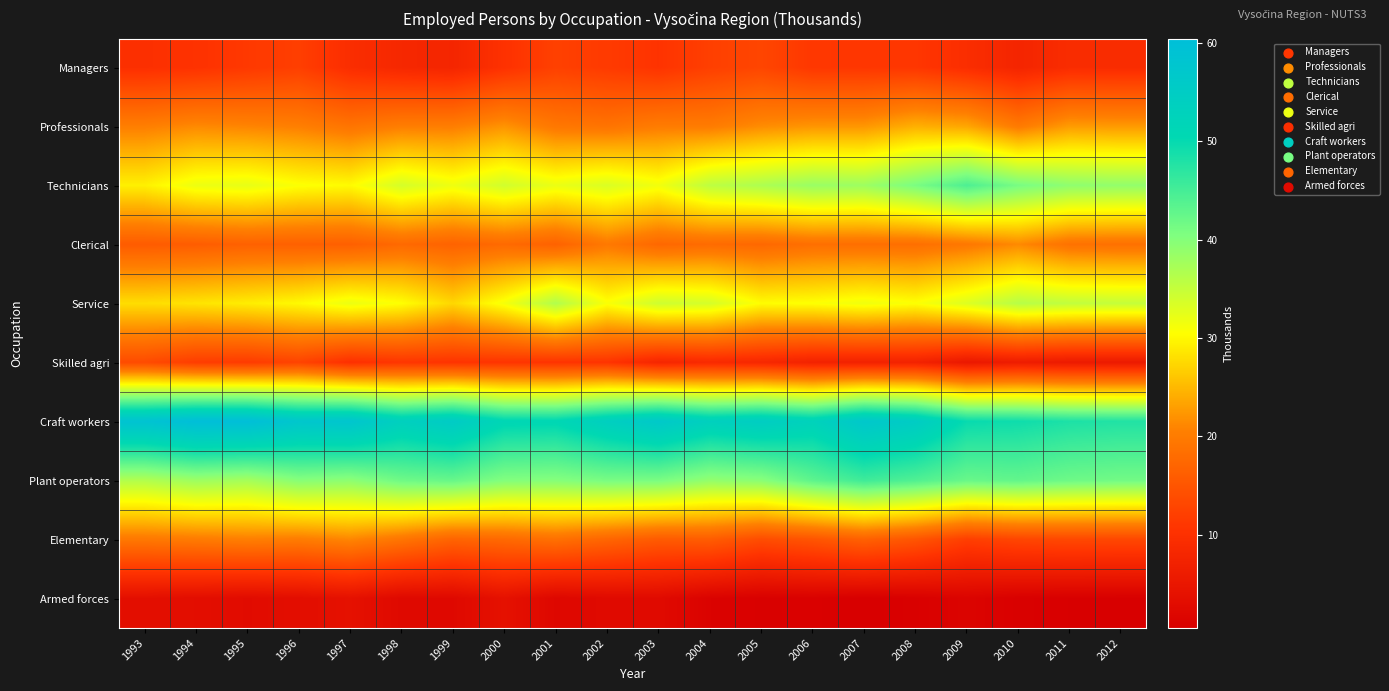

How many data points does each series have?

20